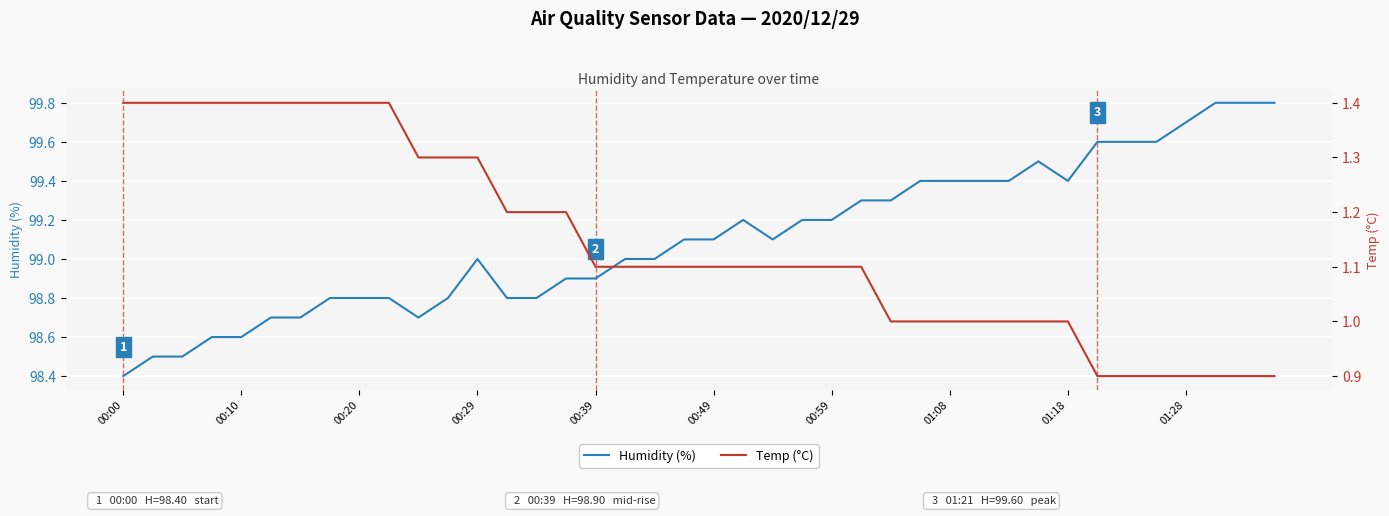

How many lines are shown in the chart?

2